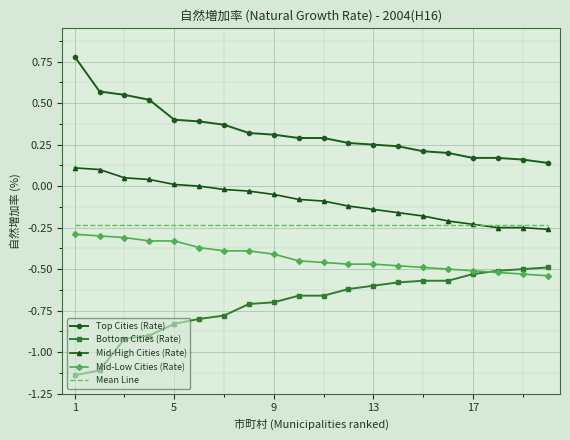

True or false: Mean Line and Top Cities (Rate) intersect in this chart.

False